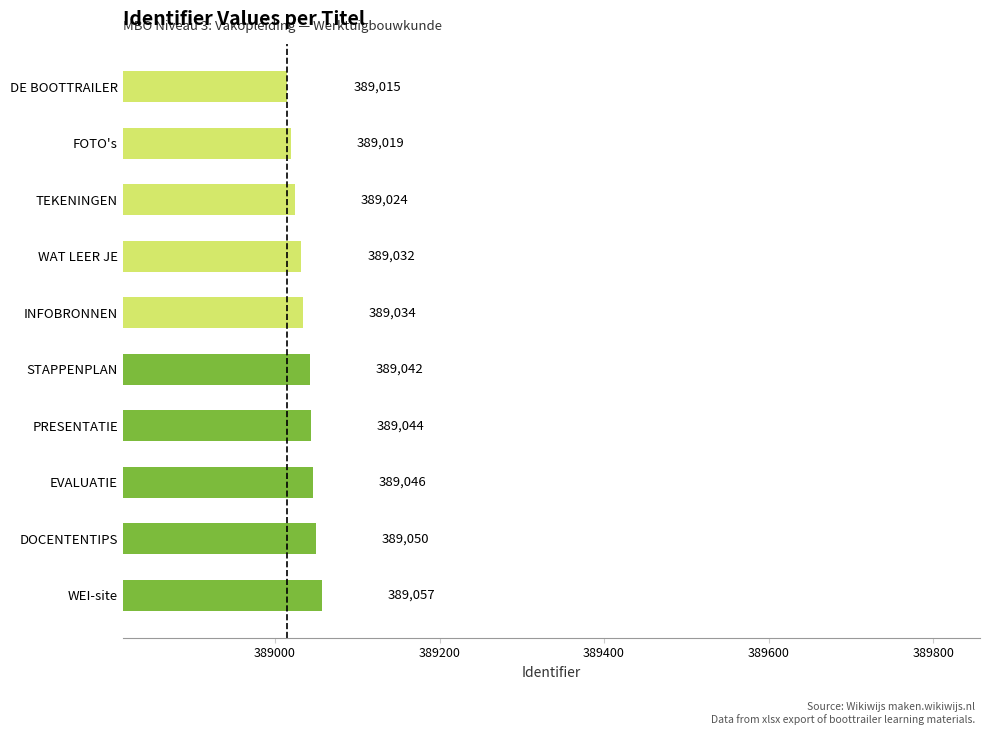

True or false: the data shows 389044 at PRESENTATIE.

True